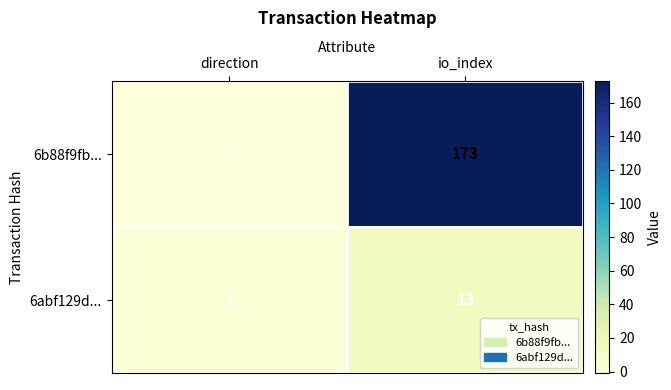

What is the sum of the 6abf129d... values at io_index and direction?

14